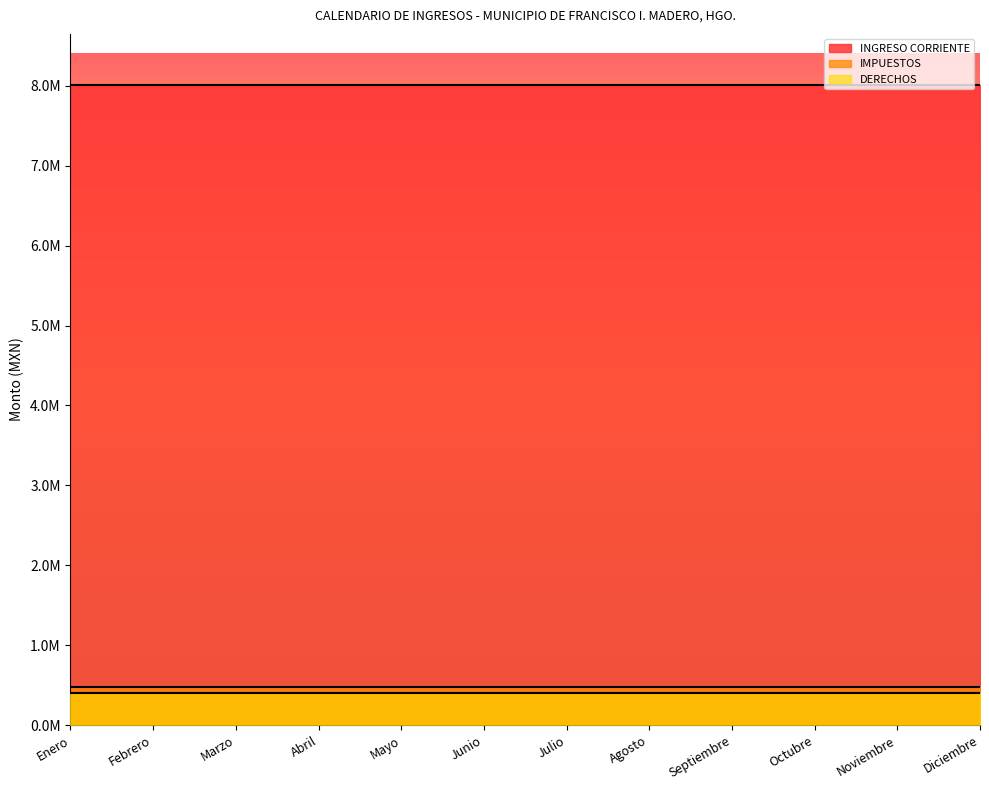

What are all the series names shown in the legend?

INGRESO CORRIENTE, IMPUESTOS, DERECHOS